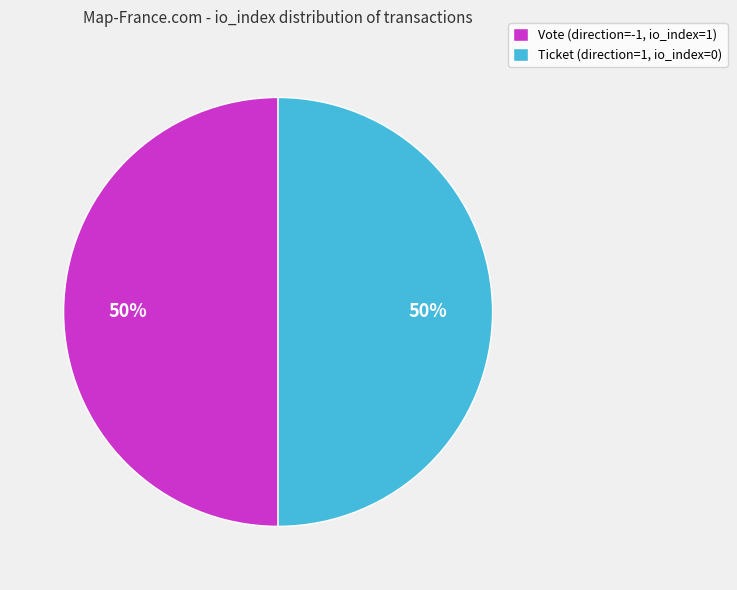

To the nearest percent, what is the combined percentage of Ticket (direction=1, io_index=0) and Vote (direction=-1, io_index=1)?

100%